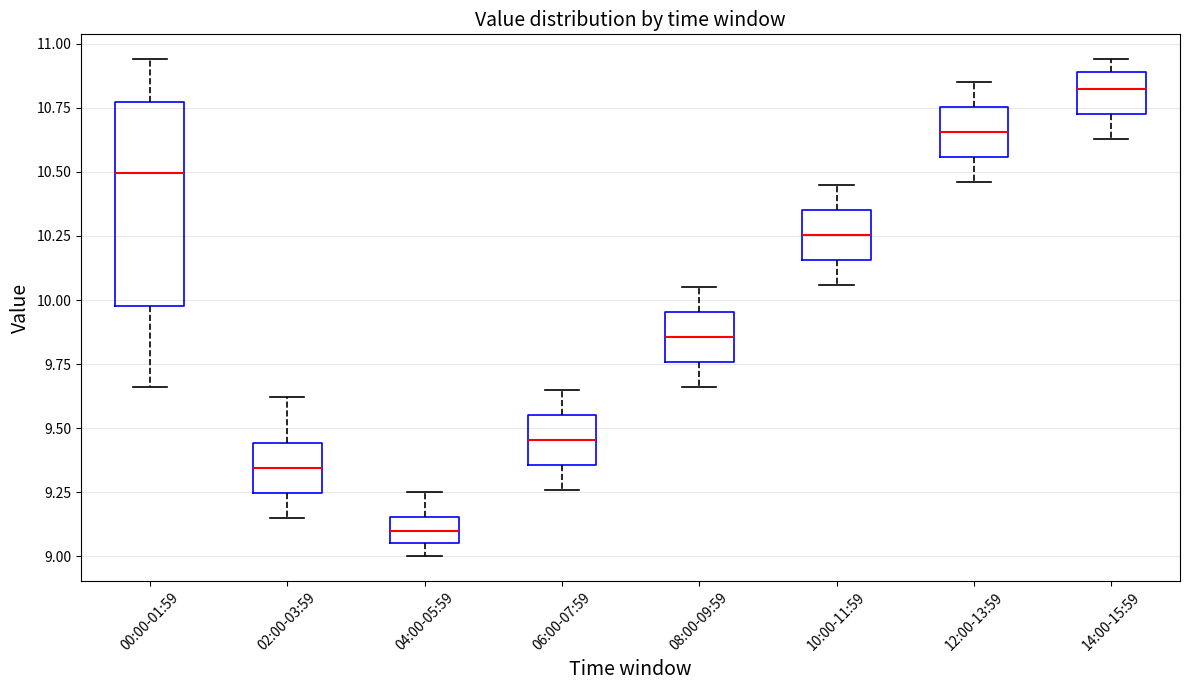

Where does the upper whisker of the box for 00:00-01:59 end on the y-axis? The values are not printed on the chart, so give them approximately, as read against the axis.

10.95